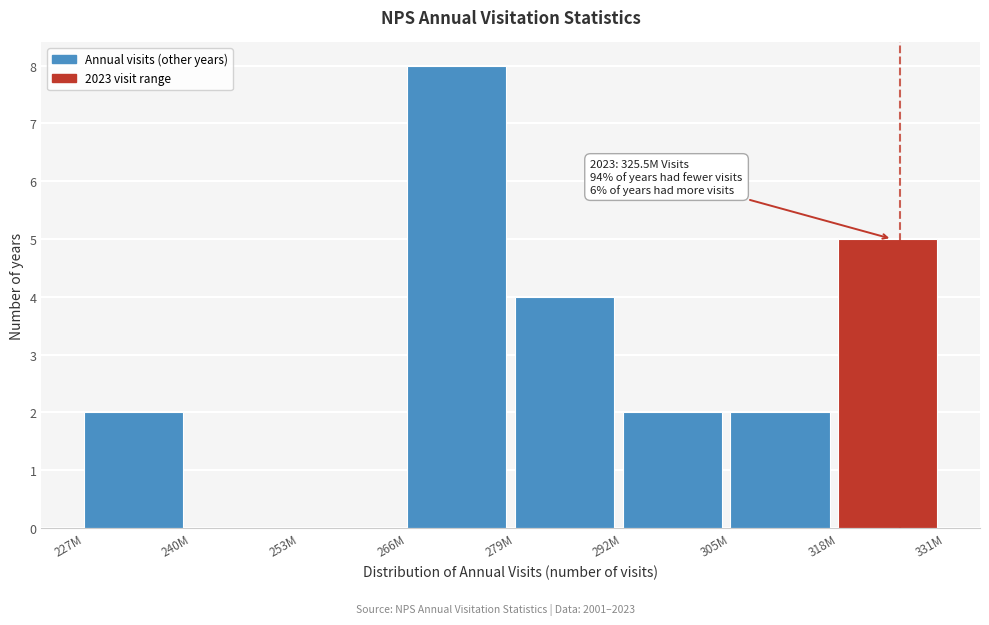

Reading left to right, list all the values displayed in this chart.

227M=2	240M=0	253M=0	266M=8	279M=4	292M=2	305M=2	318M=5